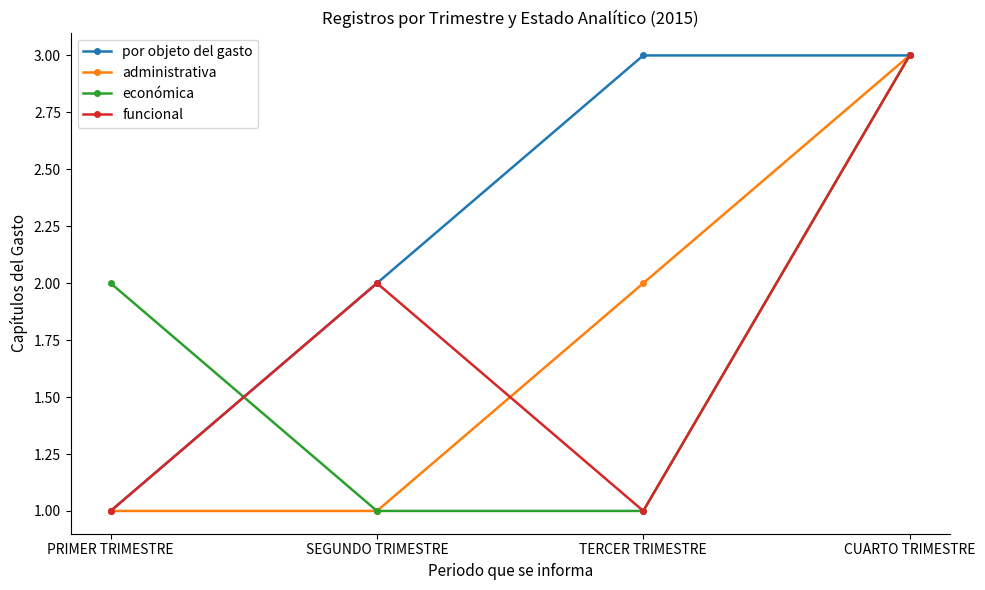

What is the label of the 1st point from the left?

PRIMER TRIMESTRE